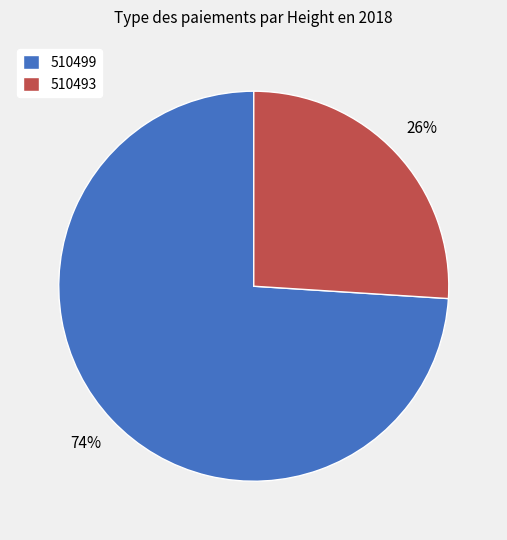

Combined, do 510493 and 510499 account for over 50%?

Yes